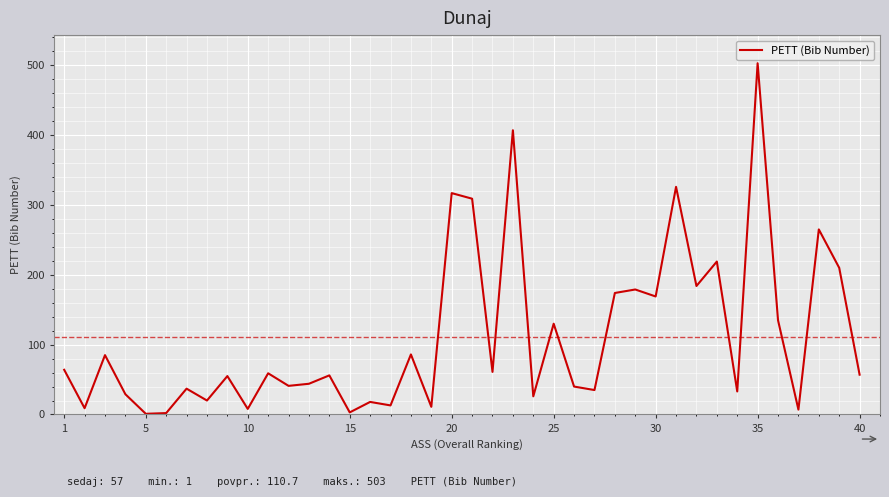

How many values are below 57?

20